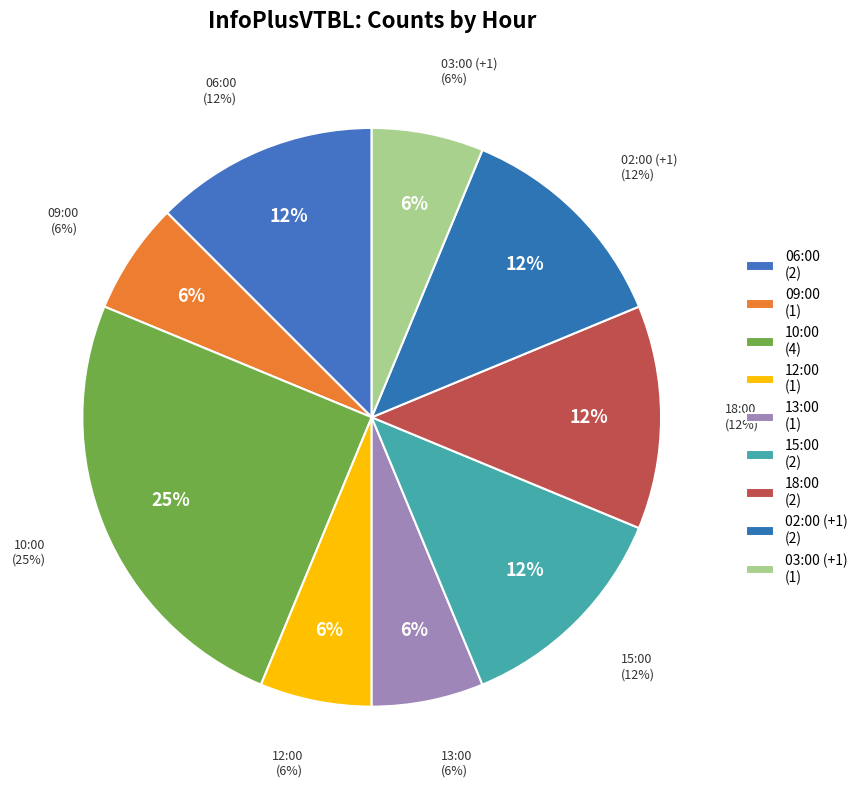

To the nearest percent, what is the combined percentage of 15:00 and 03:00 (+1)?

19%